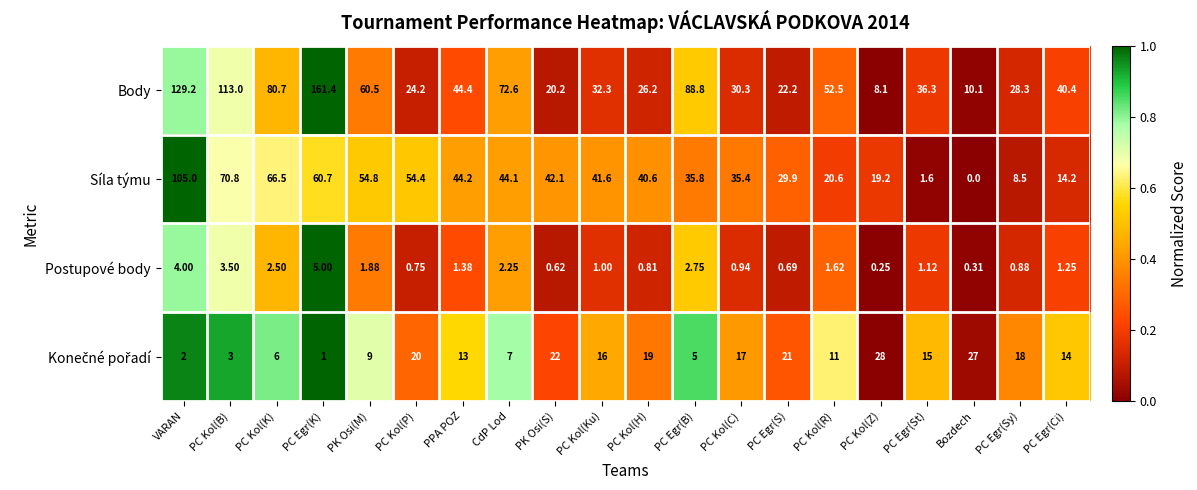

How many values in the Body series are below 40?

10